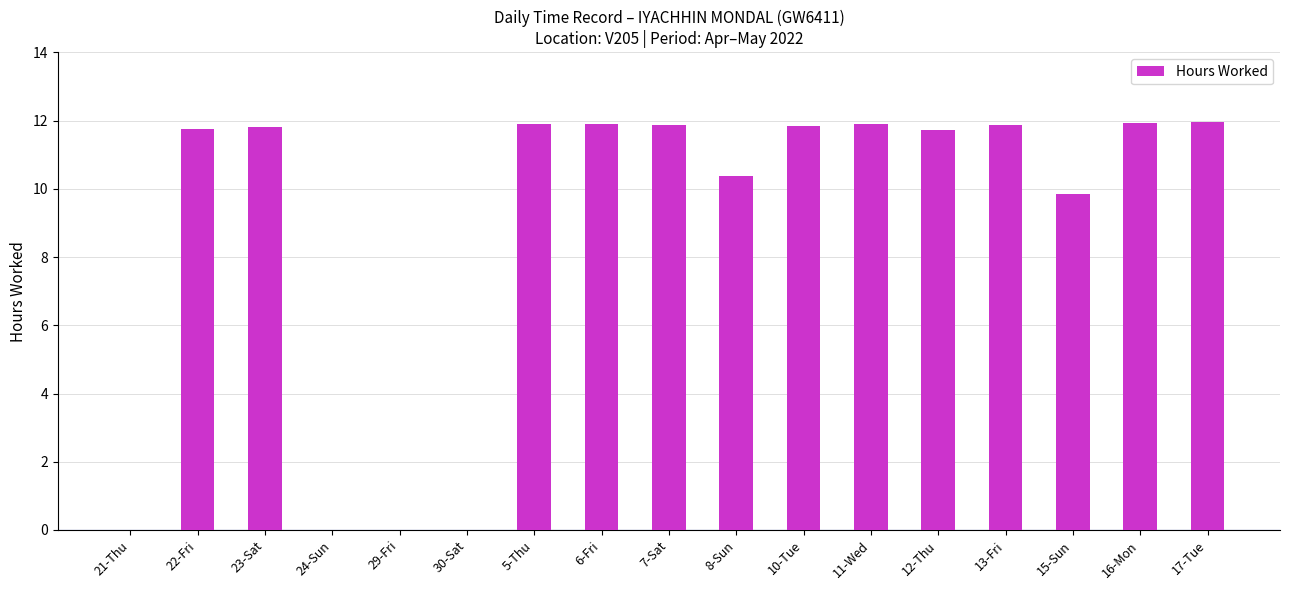

Which has a higher value, 21-Thu or 13-Fri?

13-Fri